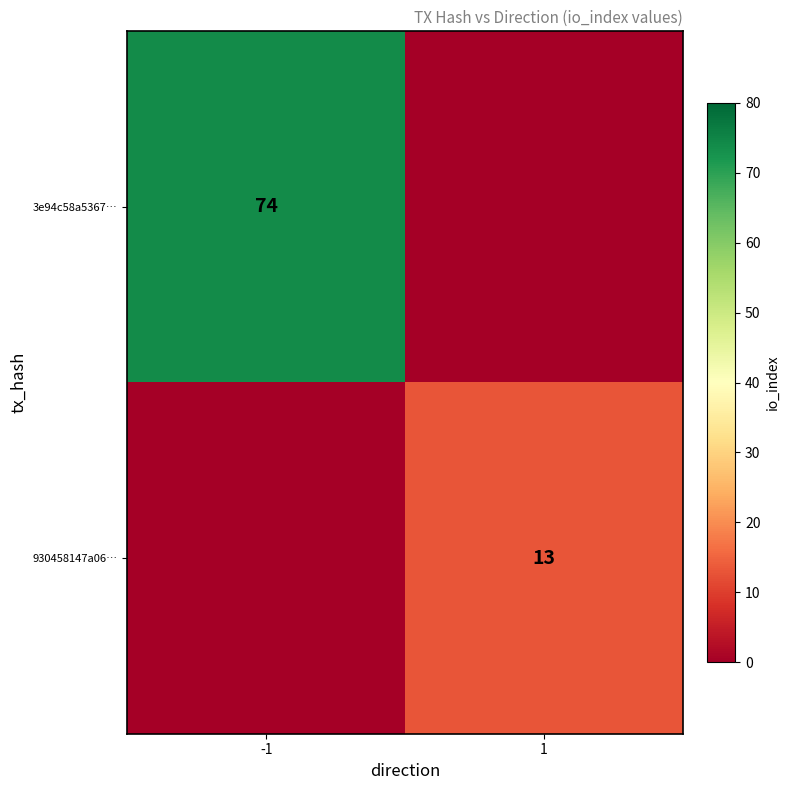

Is the value of 930458147a06… at 1 greater than the value of 3e94c58a5367… at -1?

No